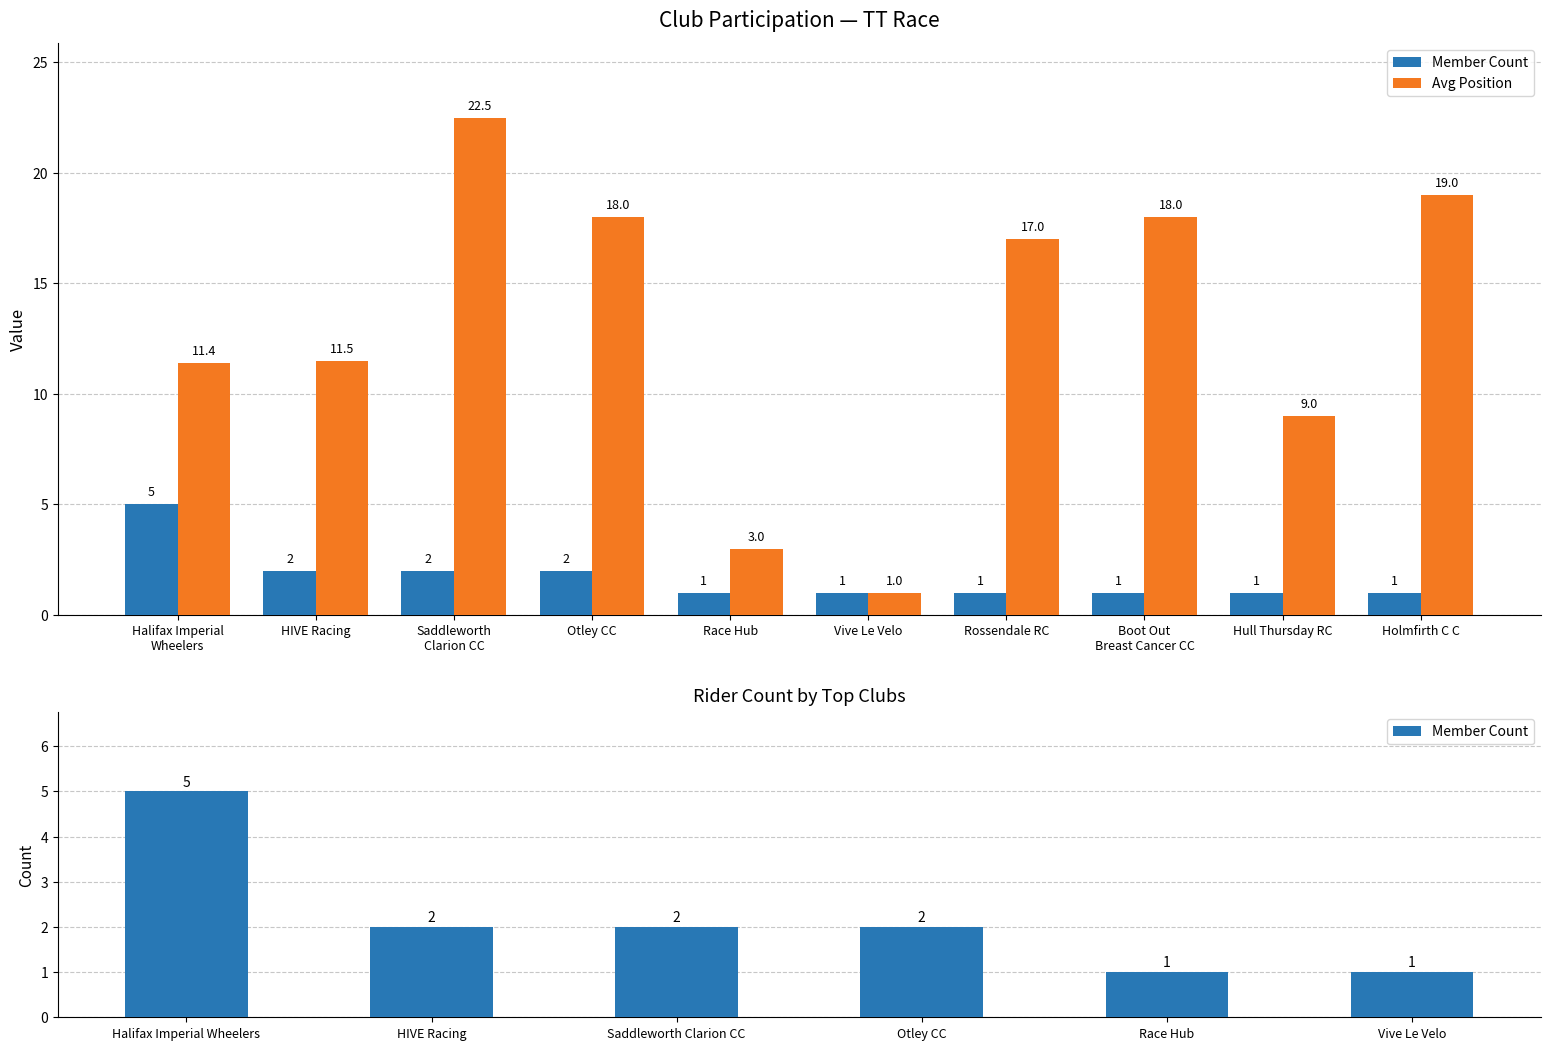

The value of Count at Otley CC is 3.4. True or false?

False